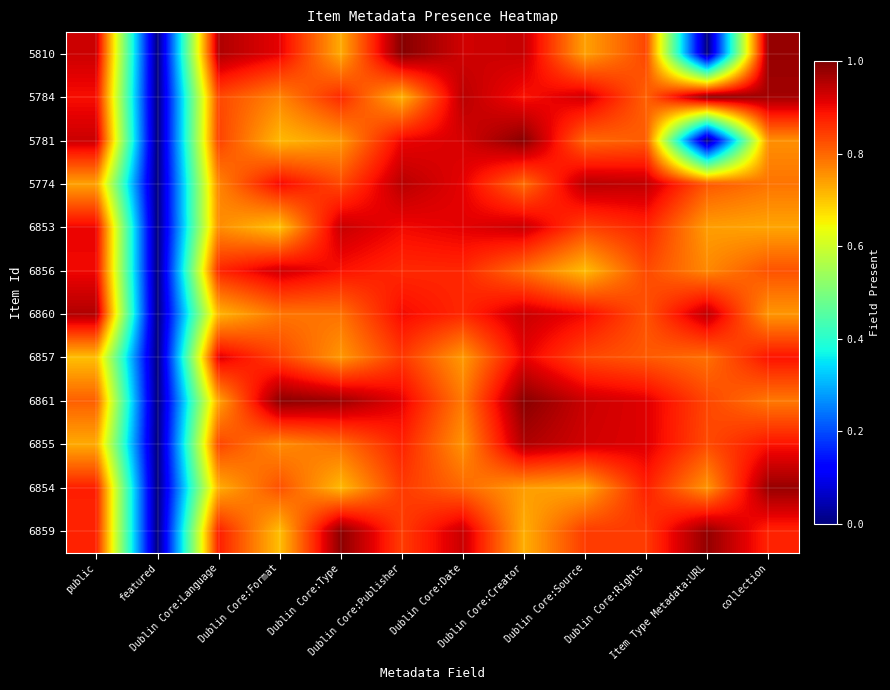

Reading left to right, what are all the values shown in this chart?

5810: public=0.9	featured=0.0	Dublin Core:Language=1.0	Dublin Core:Format=0.9	Dublin Core:Type=0.7	Dublin Core:Publisher=1.0	Dublin Core:Date=0.9	Dublin Core:Creator=0.9	Dublin Core:Source=0.7	Dublin Core:Rights=0.8	Item Type Metadata:URL=0.0	collection=1.0
5784: public=0.9	featured=0.0	Dublin Core:Language=0.8	Dublin Core:Format=0.8	Dublin Core:Type=0.9	Dublin Core:Publisher=0.7	Dublin Core:Date=0.9	Dublin Core:Creator=0.9	Dublin Core:Source=0.9	Dublin Core:Rights=0.8	Item Type Metadata:URL=1.0	collection=1.0
5781: public=0.9	featured=0.0	Dublin Core:Language=0.8	Dublin Core:Format=0.7	Dublin Core:Type=0.7	Dublin Core:Publisher=0.9	Dublin Core:Date=0.9	Dublin Core:Creator=1.0	Dublin Core:Source=0.8	Dublin Core:Rights=0.8	Item Type Metadata:URL=0.0	collection=0.8
5774: public=0.7	featured=0.0	Dublin Core:Language=0.8	Dublin Core:Format=0.9	Dublin Core:Type=0.8	Dublin Core:Publisher=0.9	Dublin Core:Date=0.9	Dublin Core:Creator=0.8	Dublin Core:Source=0.9	Dublin Core:Rights=0.9	Item Type Metadata:URL=0.8	collection=0.8
6853: public=0.9	featured=0.0	Dublin Core:Language=0.8	Dublin Core:Format=0.7	Dublin Core:Type=0.9	Dublin Core:Publisher=0.9	Dublin Core:Date=0.9	Dublin Core:Creator=0.9	Dublin Core:Source=0.8	Dublin Core:Rights=0.9	Item Type Metadata:URL=0.7	collection=0.7
6856: public=0.9	featured=0.0	Dublin Core:Language=0.9	Dublin Core:Format=0.9	Dublin Core:Type=0.9	Dublin Core:Publisher=0.9	Dublin Core:Date=0.9	Dublin Core:Creator=0.8	Dublin Core:Source=0.7	Dublin Core:Rights=0.8	Item Type Metadata:URL=0.8	collection=0.8
6860: public=1.0	featured=0.0	Dublin Core:Language=0.7	Dublin Core:Format=0.8	Dublin Core:Type=0.8	Dublin Core:Publisher=0.9	Dublin Core:Date=0.9	Dublin Core:Creator=0.9	Dublin Core:Source=0.9	Dublin Core:Rights=0.8	Item Type Metadata:URL=0.9	collection=0.8
6857: public=0.7	featured=0.0	Dublin Core:Language=0.9	Dublin Core:Format=0.8	Dublin Core:Type=0.7	Dublin Core:Publisher=0.9	Dublin Core:Date=0.7	Dublin Core:Creator=0.9	Dublin Core:Source=0.8	Dublin Core:Rights=0.8	Item Type Metadata:URL=0.8	collection=0.9
6861: public=0.8	featured=0.0	Dublin Core:Language=0.7	Dublin Core:Format=1.0	Dublin Core:Type=1.0	Dublin Core:Publisher=0.9	Dublin Core:Date=0.8	Dublin Core:Creator=1.0	Dublin Core:Source=0.9	Dublin Core:Rights=0.9	Item Type Metadata:URL=0.8	collection=0.8
6855: public=0.7	featured=0.0	Dublin Core:Language=0.8	Dublin Core:Format=0.8	Dublin Core:Type=0.8	Dublin Core:Publisher=0.9	Dublin Core:Date=0.8	Dublin Core:Creator=1.0	Dublin Core:Source=0.9	Dublin Core:Rights=0.9	Item Type Metadata:URL=0.8	collection=0.9
6854: public=0.9	featured=0.0	Dublin Core:Language=0.7	Dublin Core:Format=0.8	Dublin Core:Type=0.7	Dublin Core:Publisher=0.8	Dublin Core:Date=0.8	Dublin Core:Creator=0.7	Dublin Core:Source=0.7	Dublin Core:Rights=0.9	Item Type Metadata:URL=0.8	collection=1.0
6859: public=0.9	featured=0.0	Dublin Core:Language=0.9	Dublin Core:Format=0.7	Dublin Core:Type=1.0	Dublin Core:Publisher=0.8	Dublin Core:Date=0.9	Dublin Core:Creator=0.7	Dublin Core:Source=0.8	Dublin Core:Rights=0.8	Item Type Metadata:URL=1.0	collection=0.9